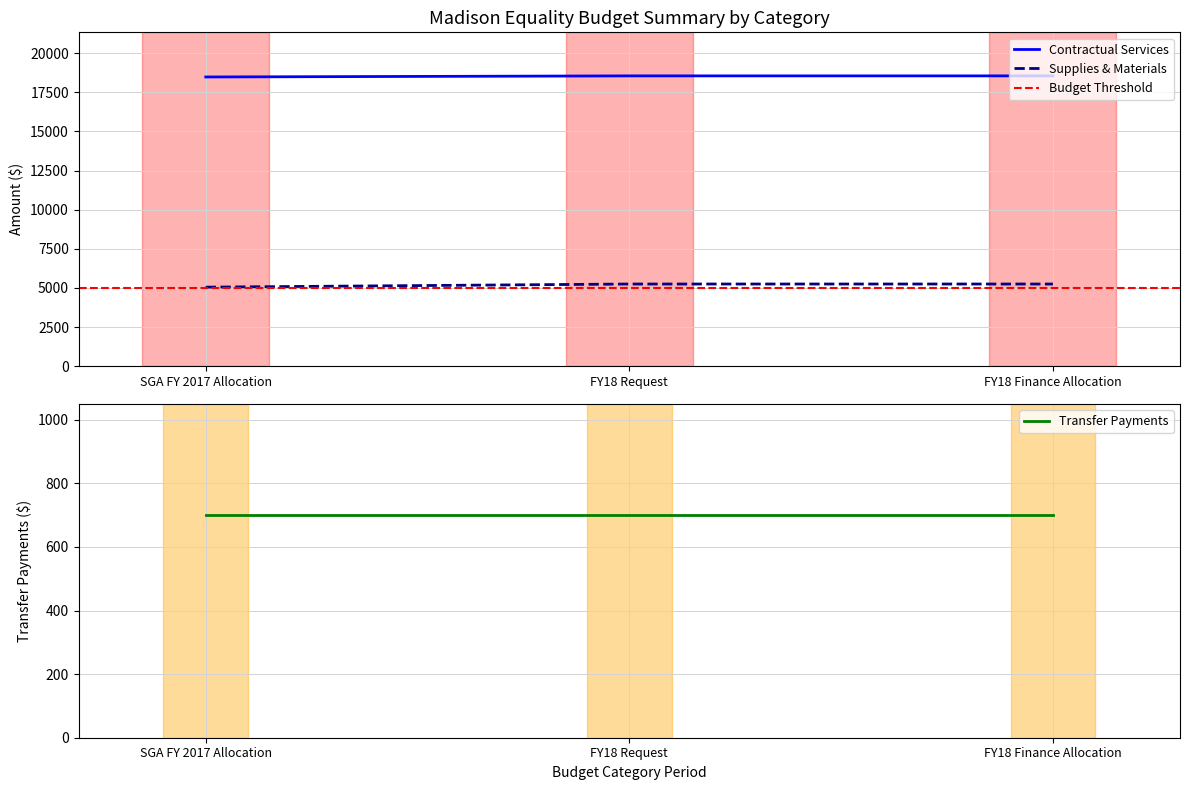

Where is Supplies & Materials nearest to the value 5149?

SGA FY 2017 Allocation